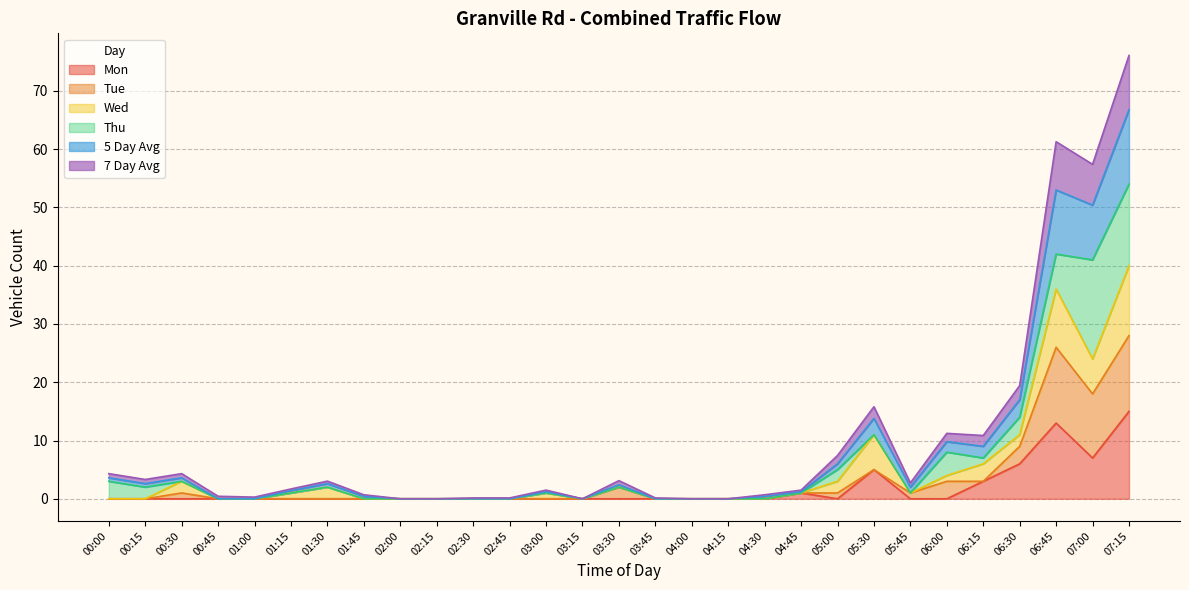

Does the chart have visible grid lines?

Yes